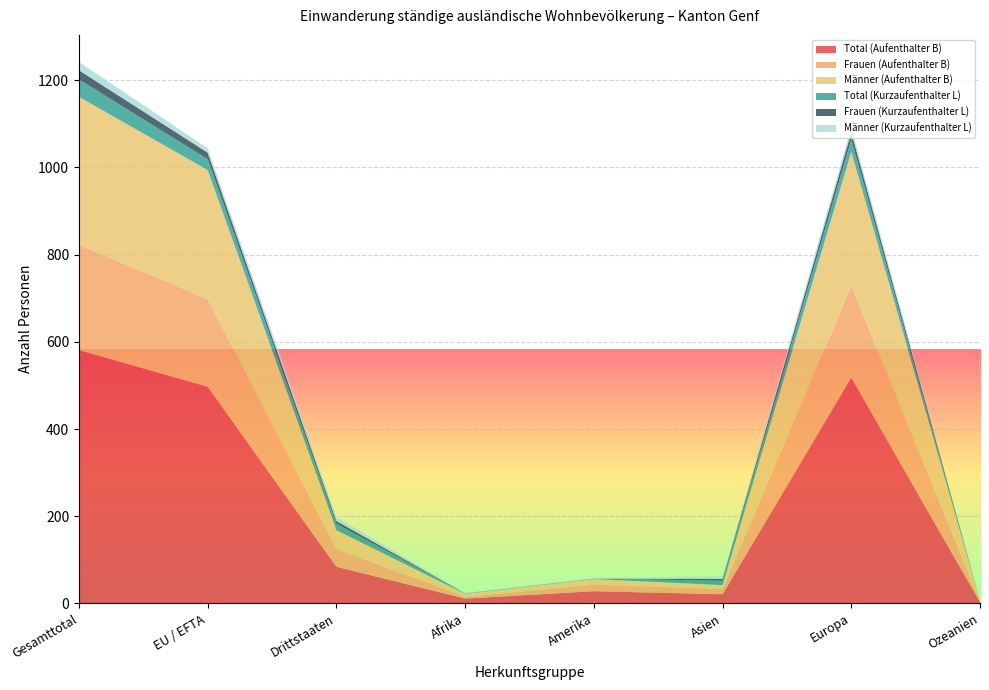

Reading left to right, extract all data points from this chart.

Total (Aufenthalter B): 581	497	84	11	28	21	518	3
Frauen (Aufenthalter B): 242	201	41	4	15	12	210	1
Männer (Aufenthalter B): 339	296	43	7	13	9	308	2
Total (Kurzaufenthalter L): 40	25	15	1	1	10	28	0
Frauen (Kurzaufenthalter L): 21	15	6	0	0	4	17	0
Männer (Kurzaufenthalter L): 19	10	9	1	1	6	11	0